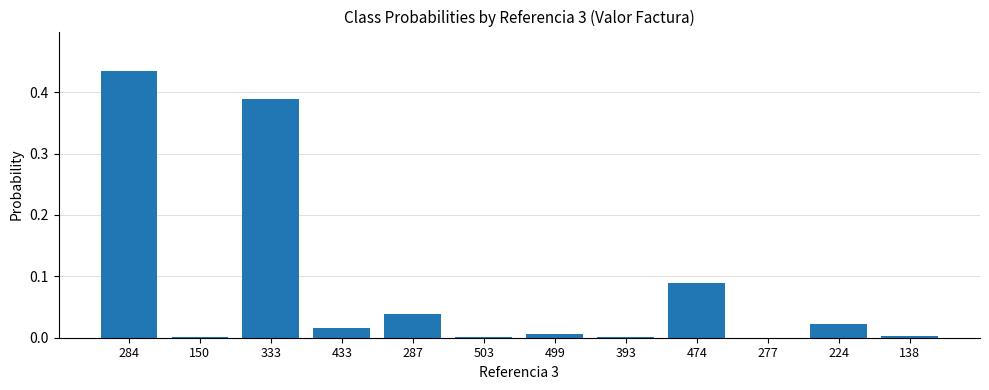

Are the bars horizontal?

No